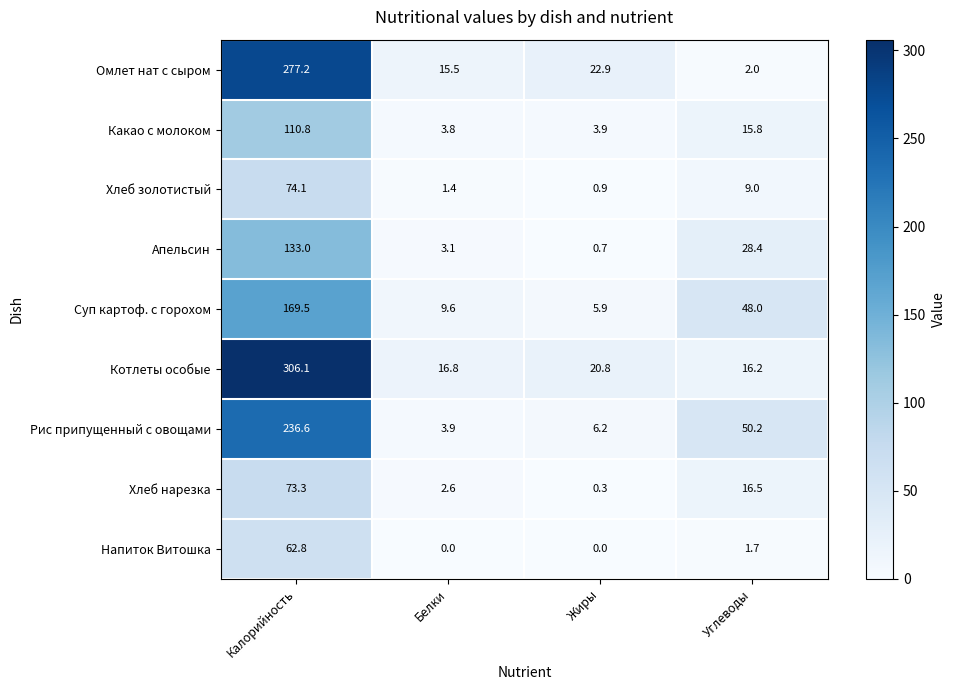

Is it true that Хлеб нарезка equals 73.3 at Калорийность?

True